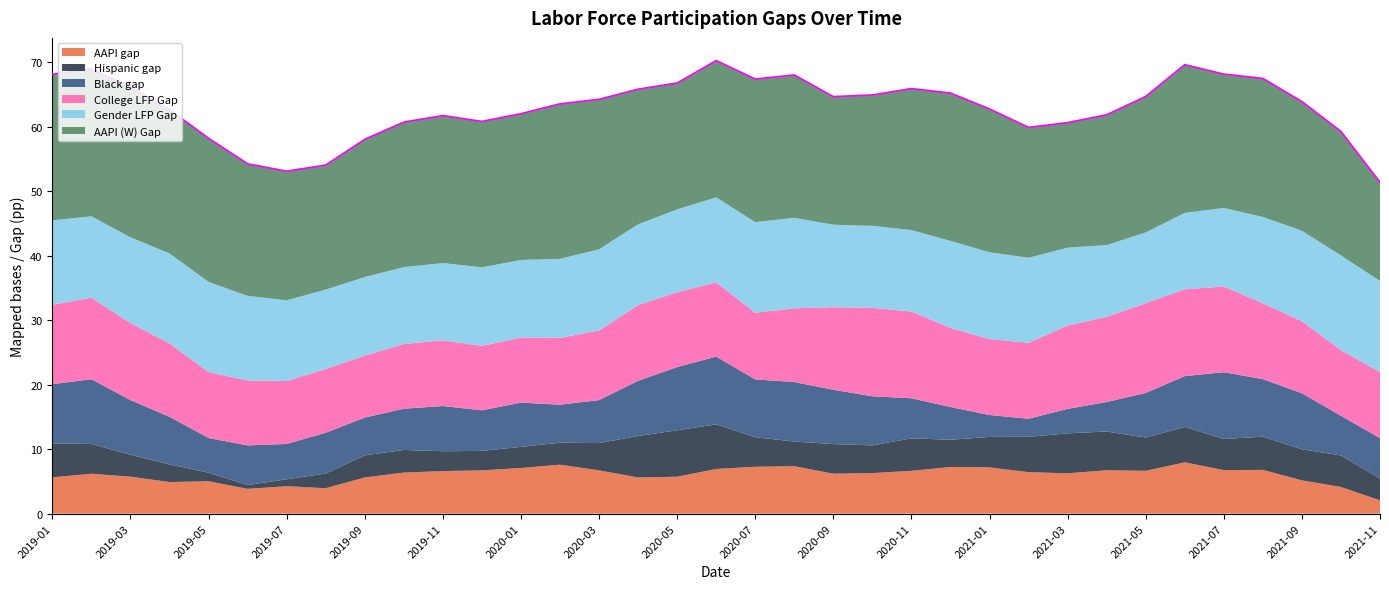

Reading left to right, extract all data points from this chart.

AAPI gap: 2019-01=5.6	2019-02=6.2	2019-03=5.7	2019-04=4.9	2019-05=5.0	2019-06=3.8	2019-07=4.3	2019-08=3.9	2019-09=5.6	2019-10=6.4	2019-11=6.6	2019-12=6.7	2020-01=7.1	2020-02=7.6	2020-03=6.7	2020-04=5.6	2020-05=5.7	2020-06=6.9	2020-07=7.3	2020-08=7.4	2020-09=6.2	2020-10=6.3	2020-11=6.6	2020-12=7.2	2021-01=7.2	2021-02=6.4	2021-03=6.3	2021-04=6.7	2021-05=6.6	2021-06=8.0	2021-07=6.8	2021-08=6.8	2021-09=5.2	2021-10=4.1	2021-11=2.1
Hispanic gap: 2019-01=5.2	2019-02=4.6	2019-03=3.4	2019-04=2.7	2019-05=1.3	2019-06=0.6	2019-07=1.1	2019-08=2.3	2019-09=3.4	2019-10=3.5	2019-11=3.1	2019-12=3.0	2020-01=3.3	2020-02=3.4	2020-03=4.2	2020-04=6.4	2020-05=7.2	2020-06=6.9	2020-07=4.6	2020-08=3.8	2020-09=4.6	2020-10=4.3	2020-11=5.1	2020-12=4.2	2021-01=4.7	2021-02=5.5	2021-03=6.2	2021-04=6.0	2021-05=5.2	2021-06=5.5	2021-07=4.8	2021-08=5.2	2021-09=4.8	2021-10=4.9	2021-11=3.4
Black gap: 2019-01=9.2	2019-02=10.0	2019-03=8.5	2019-04=7.4	2019-05=5.4	2019-06=6.1	2019-07=5.5	2019-08=6.3	2019-09=5.9	2019-10=6.4	2019-11=7.0	2019-12=6.3	2020-01=6.9	2020-02=5.9	2020-03=6.7	2020-04=8.6	2020-05=9.8	2020-06=10.5	2020-07=9.0	2020-08=9.2	2020-09=8.4	2020-10=7.6	2020-11=6.2	2020-12=5.1	2021-01=3.4	2021-02=2.8	2021-03=3.8	2021-04=4.6	2021-05=6.9	2021-06=7.9	2021-07=10.4	2021-08=8.9	2021-09=8.7	2021-10=6.2	2021-11=6.3
College LFP Gap: 2019-01=12.3	2019-02=12.6	2019-03=12.0	2019-04=11.4	2019-05=10.2	2019-06=10.1	2019-07=9.8	2019-08=9.9	2019-09=9.6	2019-10=10.0	2019-11=10.2	2019-12=10.0	2020-01=10.1	2020-02=10.4	2020-03=10.8	2020-04=11.7	2020-05=11.6	2020-06=11.5	2020-07=10.4	2020-08=11.4	2020-09=12.8	2020-10=13.7	2020-11=13.5	2020-12=12.3	2021-01=11.8	2021-02=11.8	2021-03=12.9	2021-04=13.2	2021-05=13.9	2021-06=13.5	2021-07=13.3	2021-08=11.8	2021-09=11.2	2021-10=10.2	2021-11=10.3
Gender LFP Gap: 2019-01=13.1	2019-02=12.6	2019-03=13.3	2019-04=14.0	2019-05=14.0	2019-06=13.1	2019-07=12.5	2019-08=12.3	2019-09=12.2	2019-10=11.9	2019-11=12.0	2019-12=12.2	2020-01=12.0	2020-02=12.2	2020-03=12.6	2020-04=12.5	2020-05=12.8	2020-06=13.2	2020-07=14.0	2020-08=14.0	2020-09=12.8	2020-10=12.7	2020-11=12.6	2020-12=13.5	2021-01=13.5	2021-02=13.2	2021-03=12.1	2021-04=11.1	2021-05=11.0	2021-06=11.8	2021-07=12.2	2021-08=13.4	2021-09=14.0	2021-10=14.7	2021-11=14.1
AAPI (W) Gap: 2019-01=22.7	2019-02=22.9	2019-03=23.3	2019-04=22.3	2019-05=22.3	2019-06=20.5	2019-07=20.0	2019-08=19.3	2019-09=21.4	2019-10=22.5	2019-11=22.9	2019-12=22.6	2020-01=22.7	2020-02=24.1	2020-03=23.3	2020-04=21.0	2020-05=19.6	2020-06=21.2	2020-07=22.2	2020-08=22.2	2020-09=19.9	2020-10=20.3	2020-11=22.0	2020-12=22.9	2021-01=22.2	2021-02=20.2	2021-03=19.4	2021-04=20.2	2021-05=21.1	2021-06=23.0	2021-07=20.8	2021-08=21.5	2021-09=20.1	2021-10=19.2	2021-11=15.3